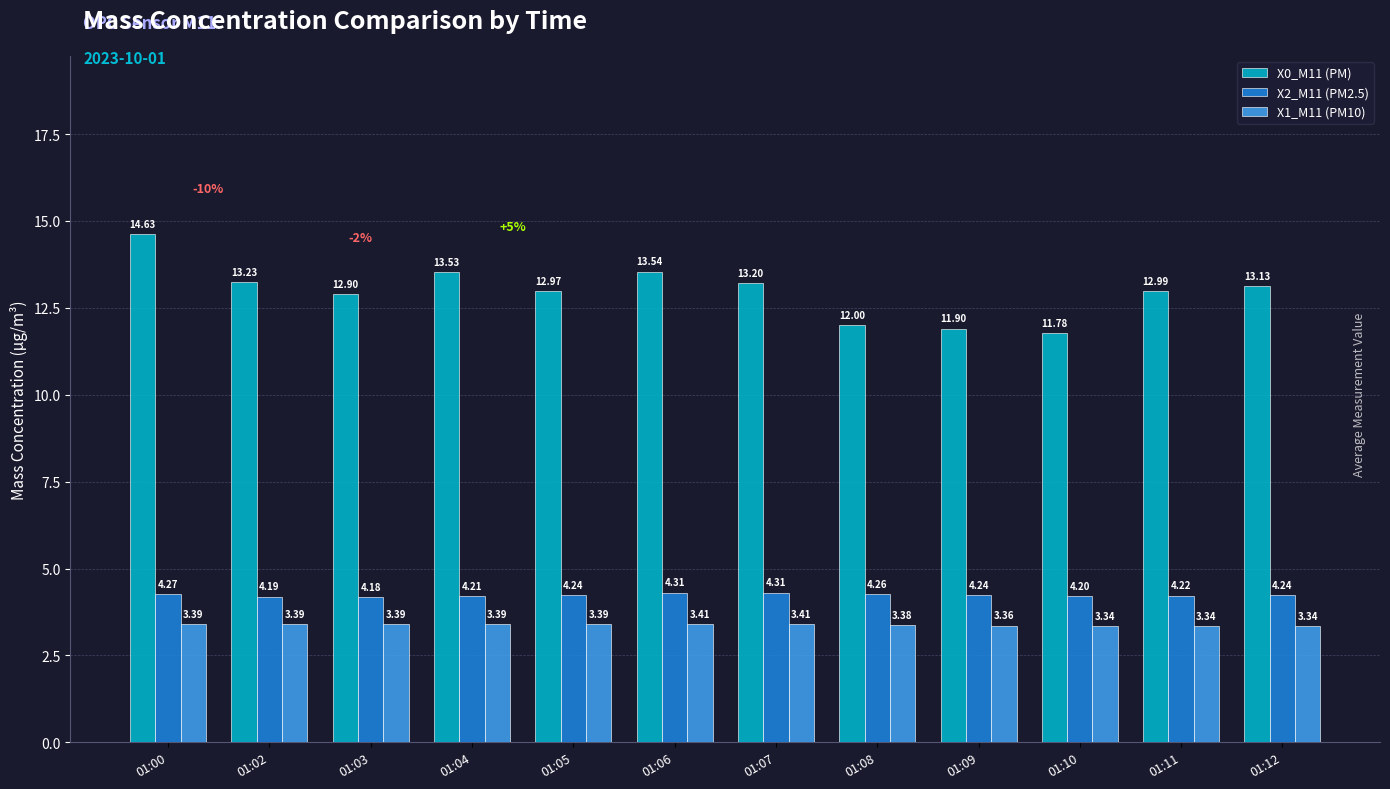

Is the value of X1_M11 (PM10) at 01:09 greater than the value of X2_M11 (PM2.5) at 01:10?

No